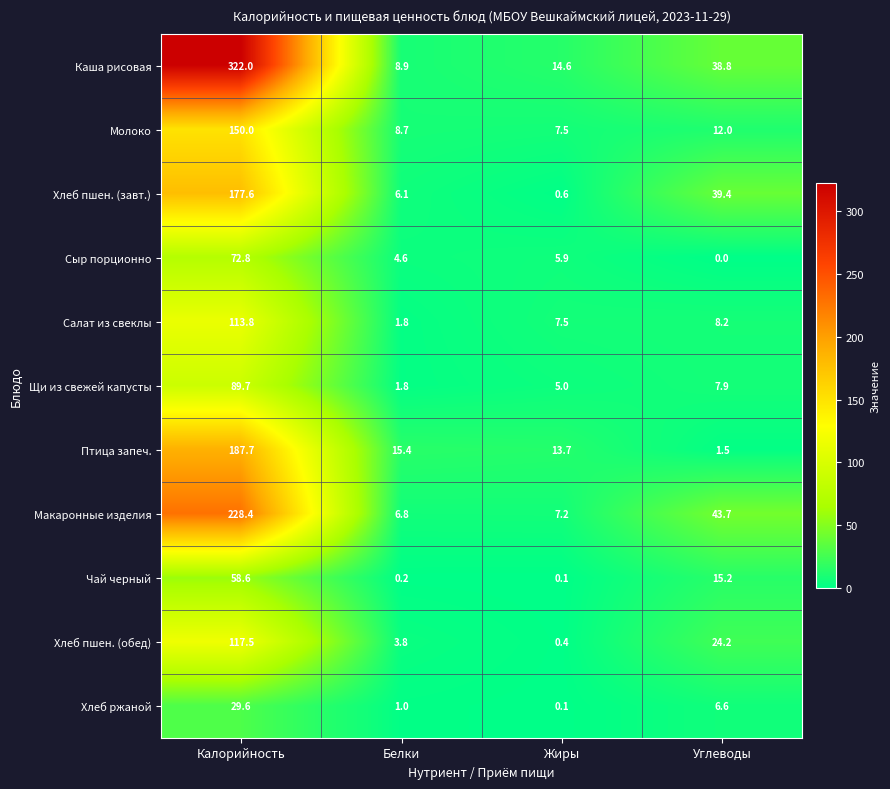

Between Калорийность and Углеводы, which series saw the biggest shift?

Каша рисовая